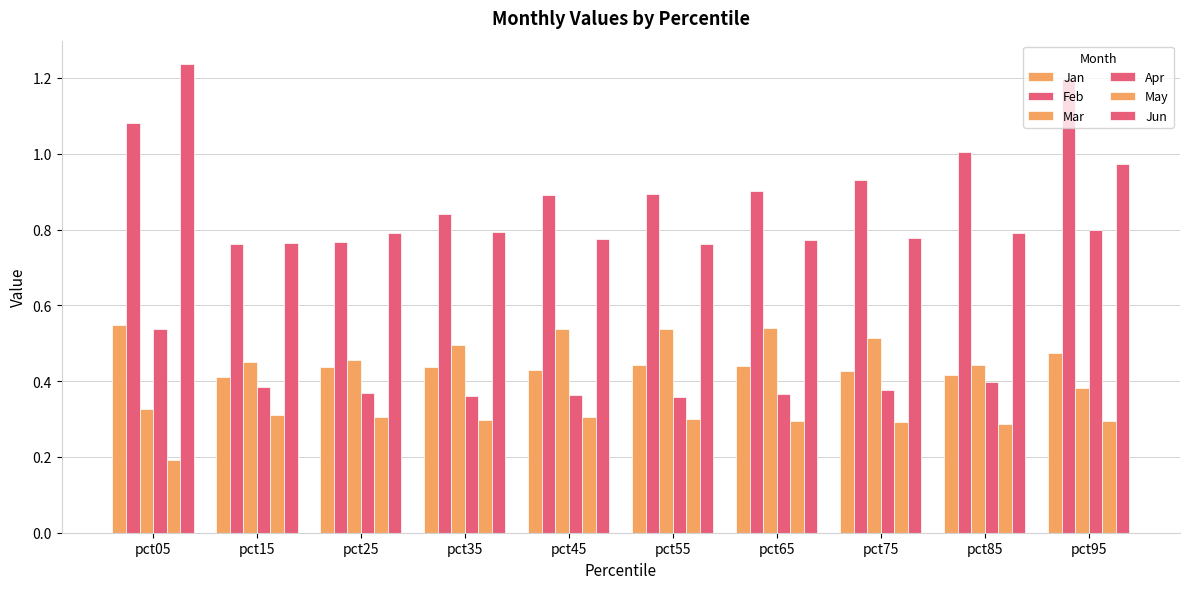

What is the maximum value for Feb?

1.2